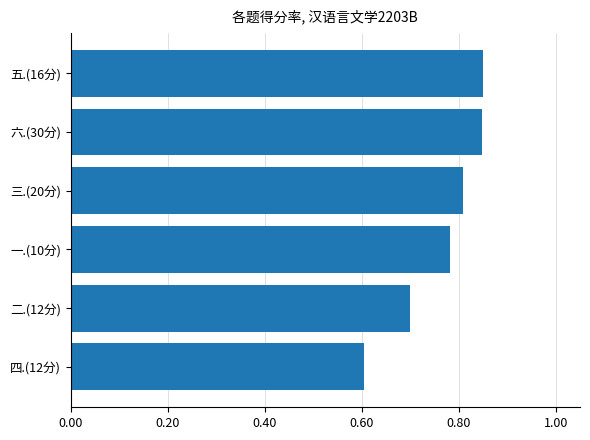

Between 四.(12分) and 五.(16分), which is larger?

五.(16分)